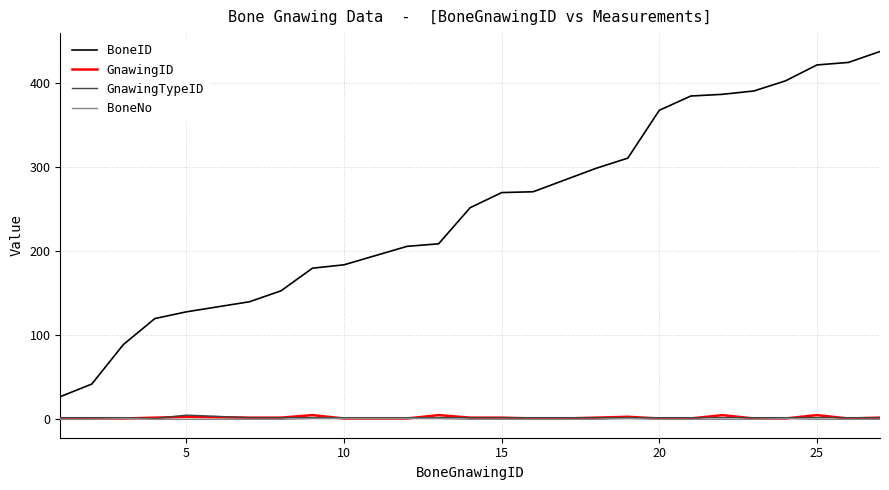

Which series has the widest spread of values?

BoneID